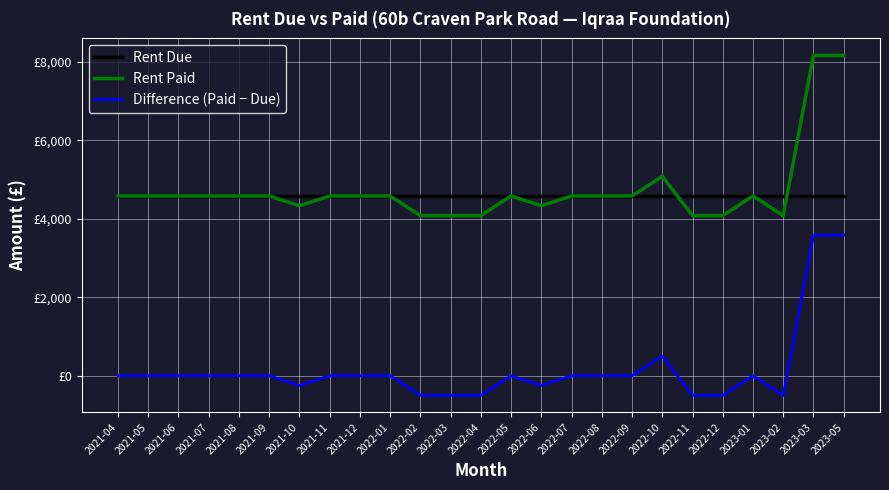

What is the label of the 9th point from the right?

2022-08